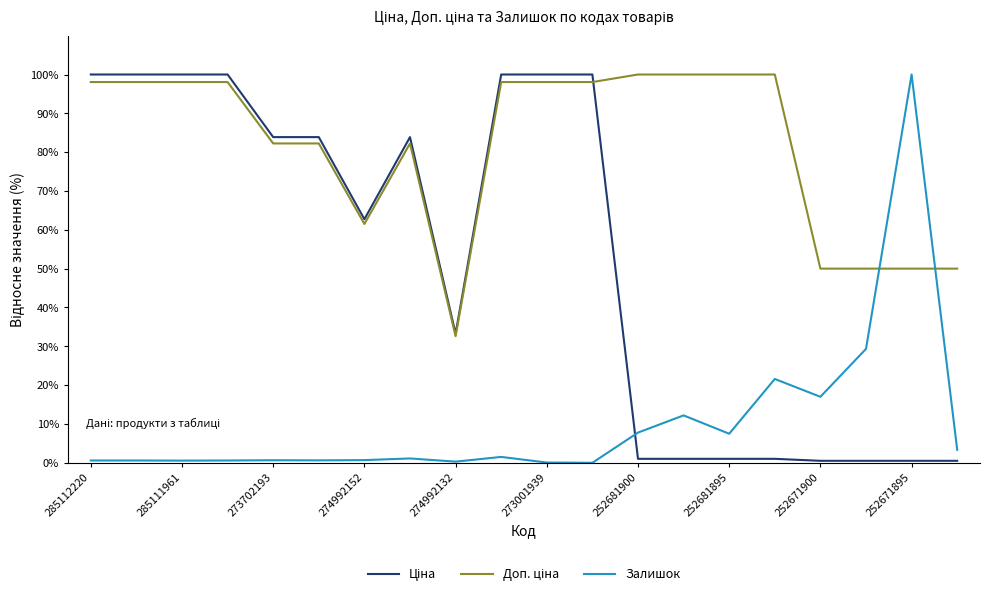

What is the maximum value shown in the chart?

100.0